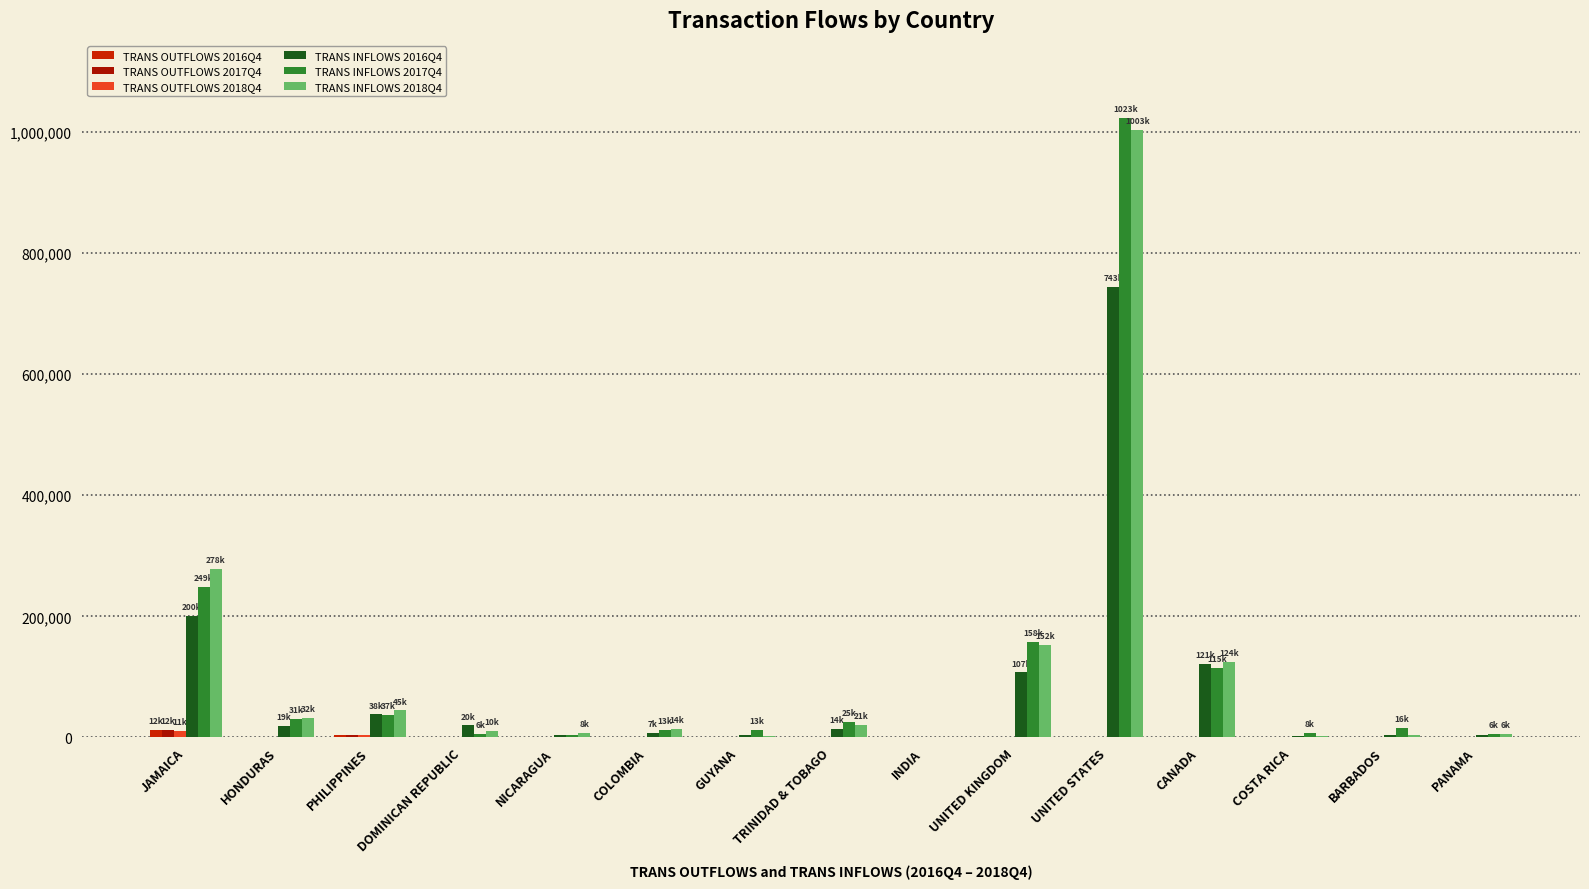

The TRANS INFLOWS 2018Q4 series shows 3163 at COSTA RICA. True or false?

True